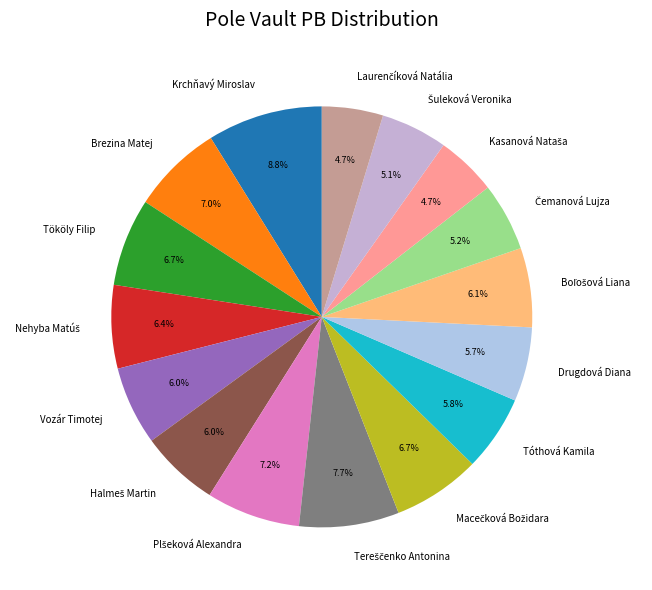

True or false: Brezina Matej accounts for 1% of the total.

False